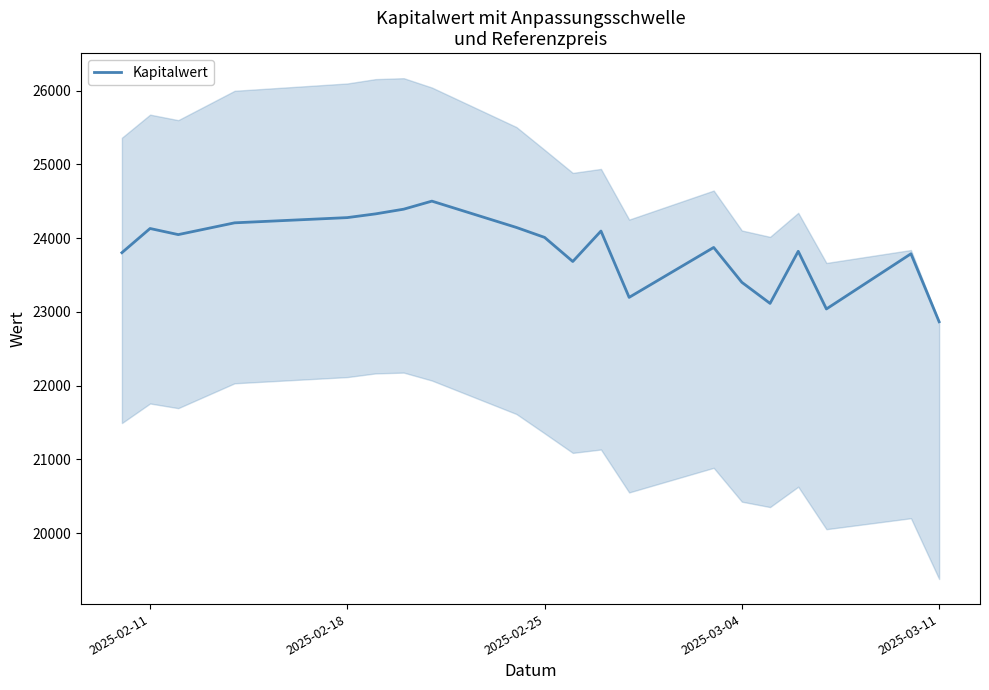

The value of Kapitalwert at 2025-02-11 is 24129.3. True or false?

True